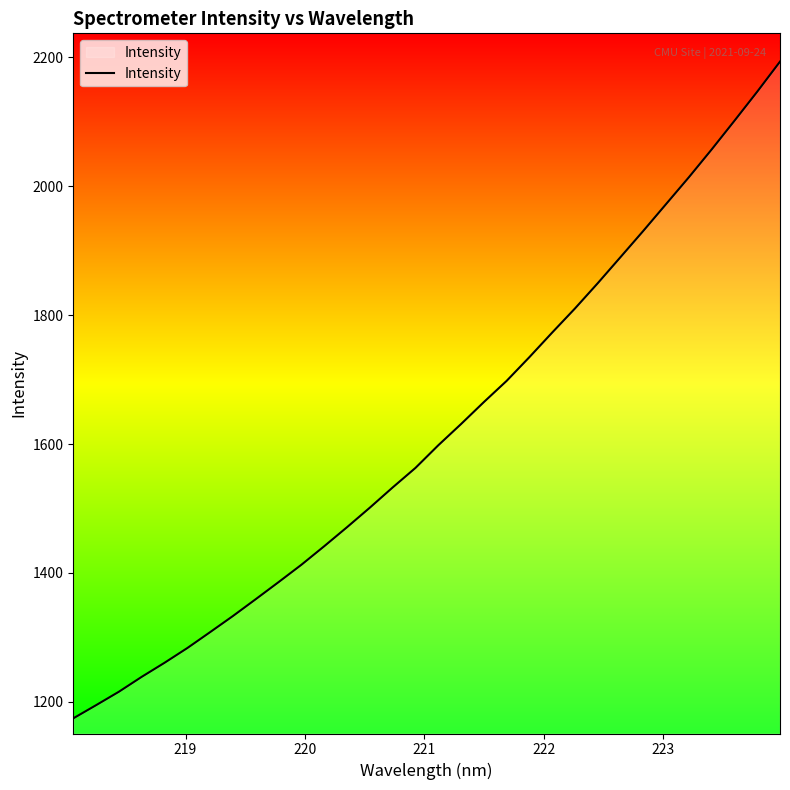

Does the chart display data point markers on the line(s)?

No